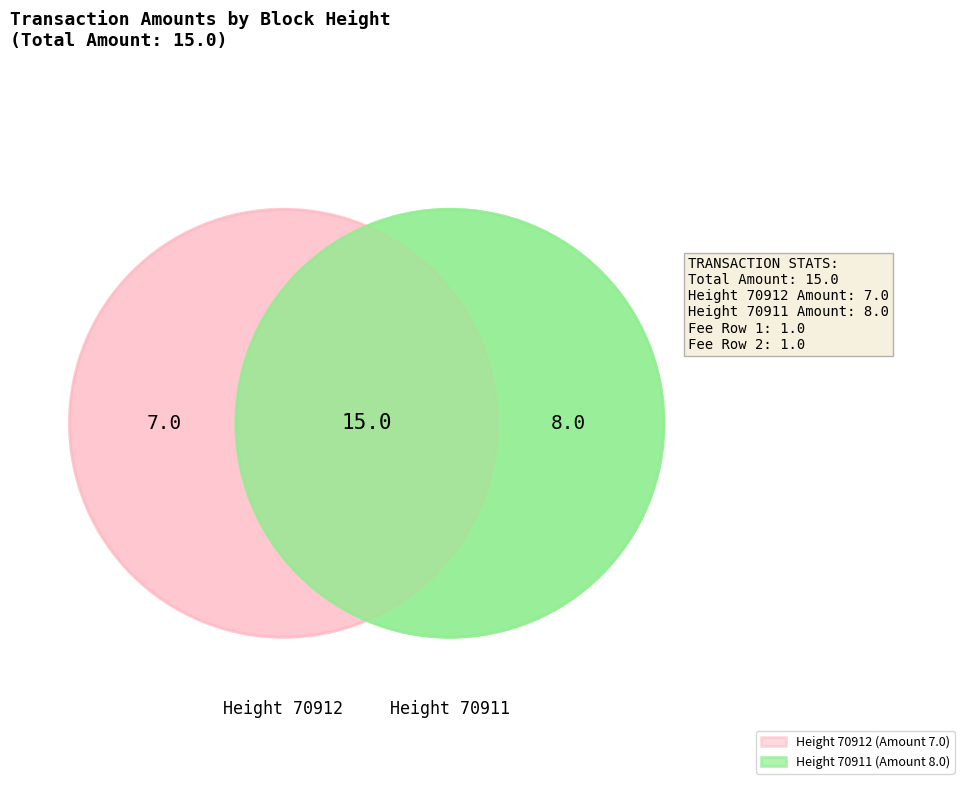

Count the number of slices in the pie.

2